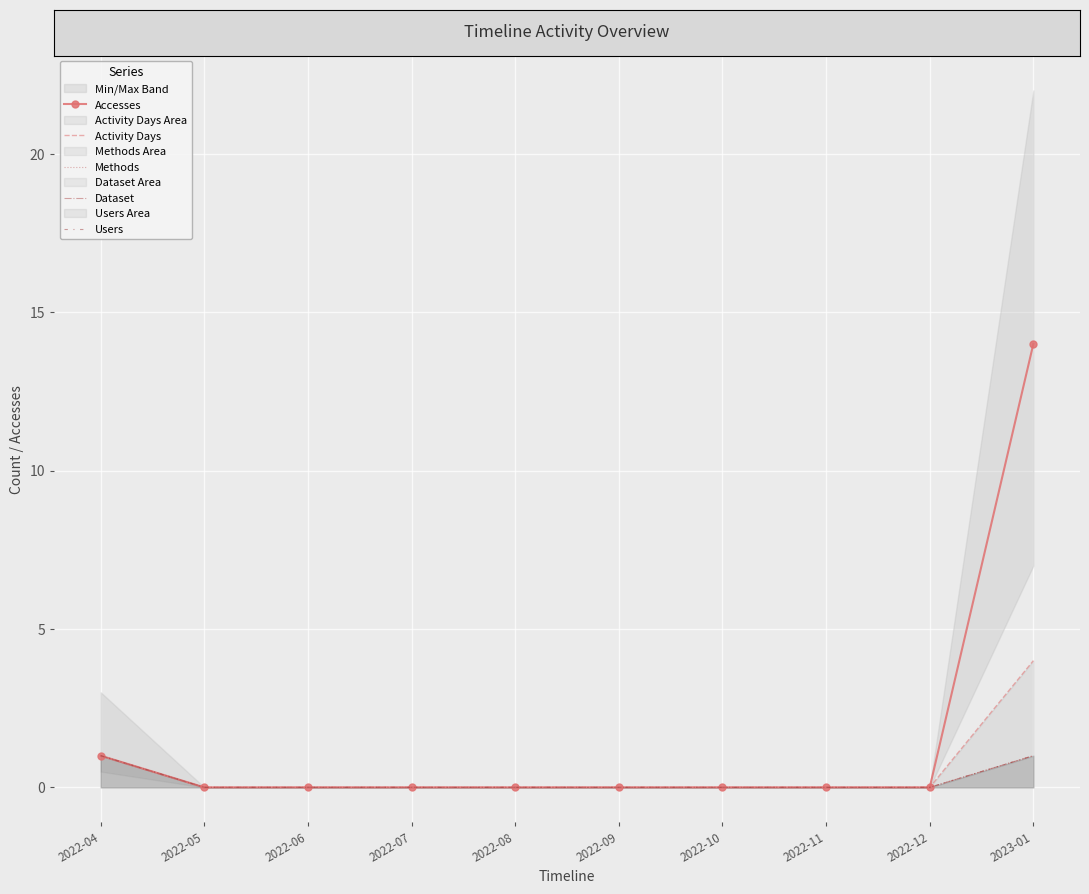

True or false: Users and Dataset intersect in this chart.

False